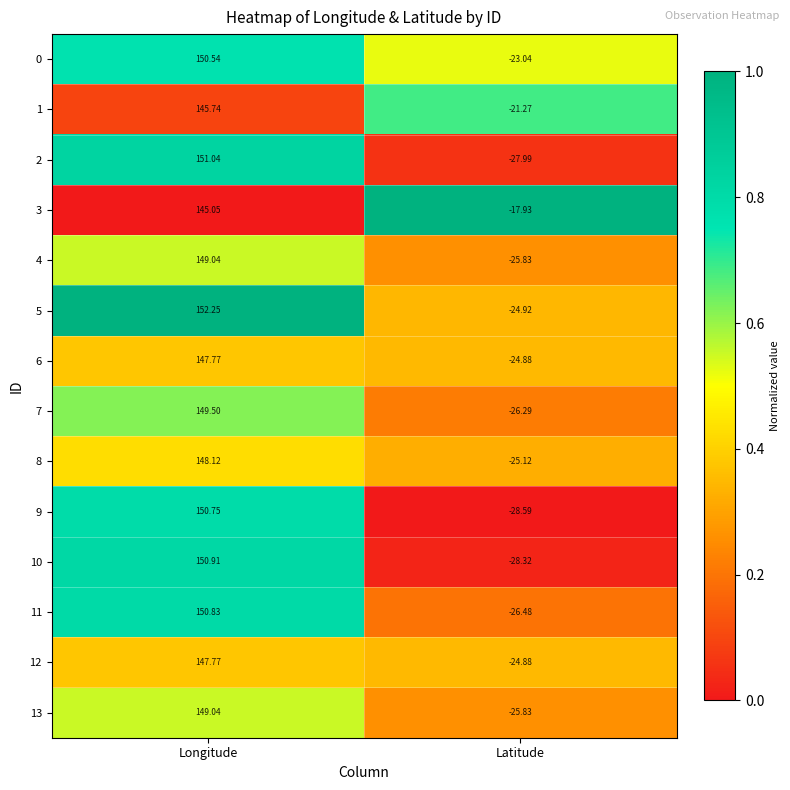

List the labels in order of 7 value, smallest first.

Latitude, Longitude